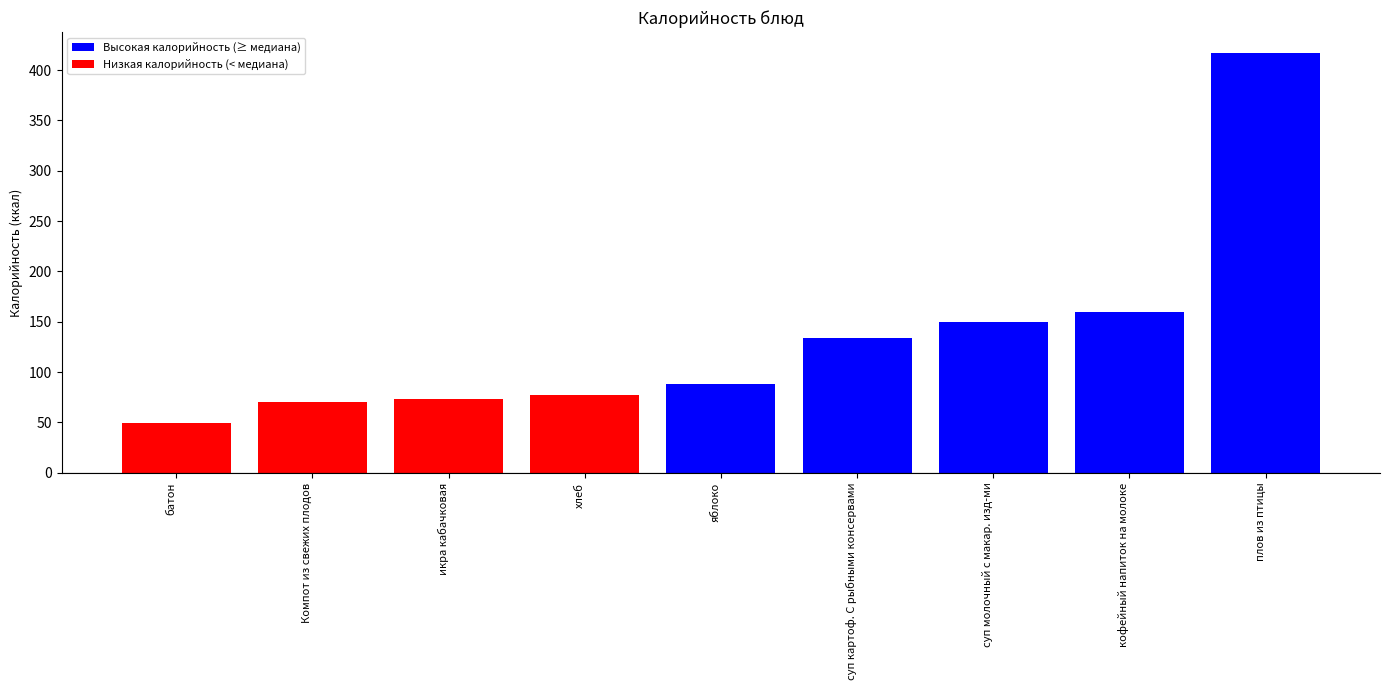

Reading right to left, what are all the values shown in this chart?

плов из птицы=417	кофейный напиток на молоке=160	суп молочный с макар. изд-ми=150	суп картоф. С рыбными консервами=134	яблоко=88	хлеб=77	икра кабачковая=73	Компот из свежих плодов=70	батон=49